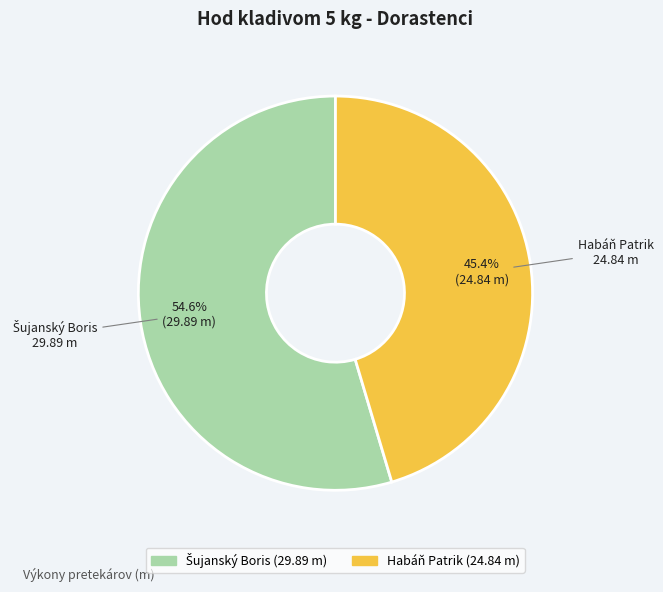

How many segments does this pie chart have?

2